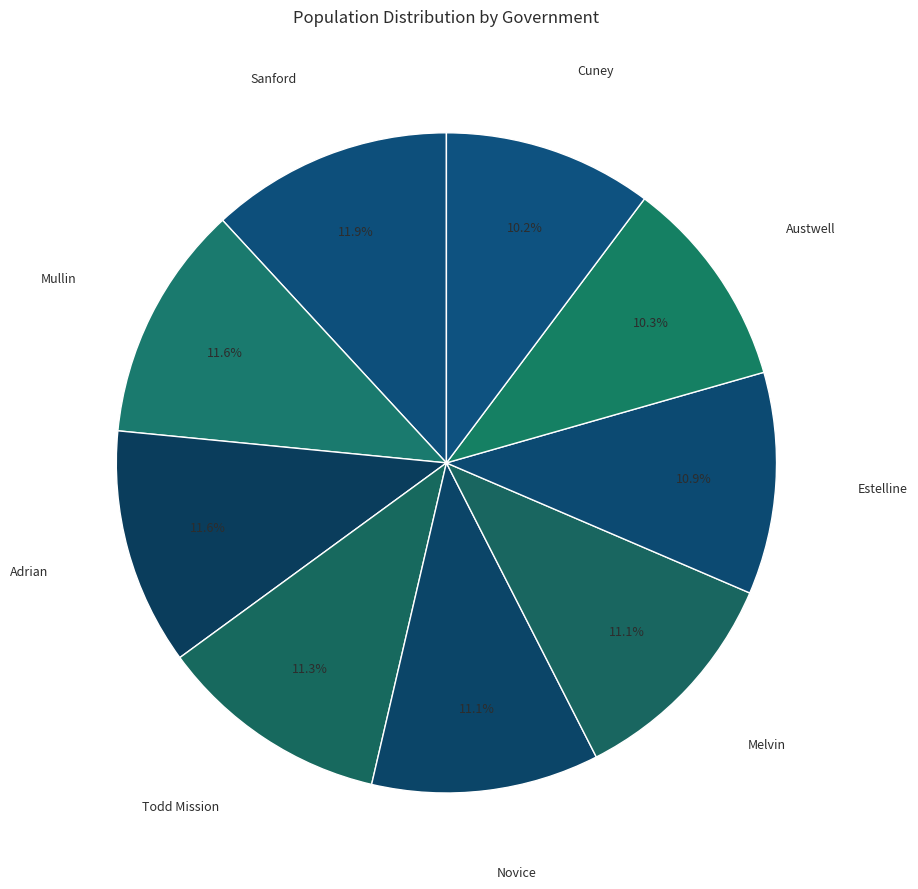

What percentage is the Austwell slice, to the nearest percent?

10%